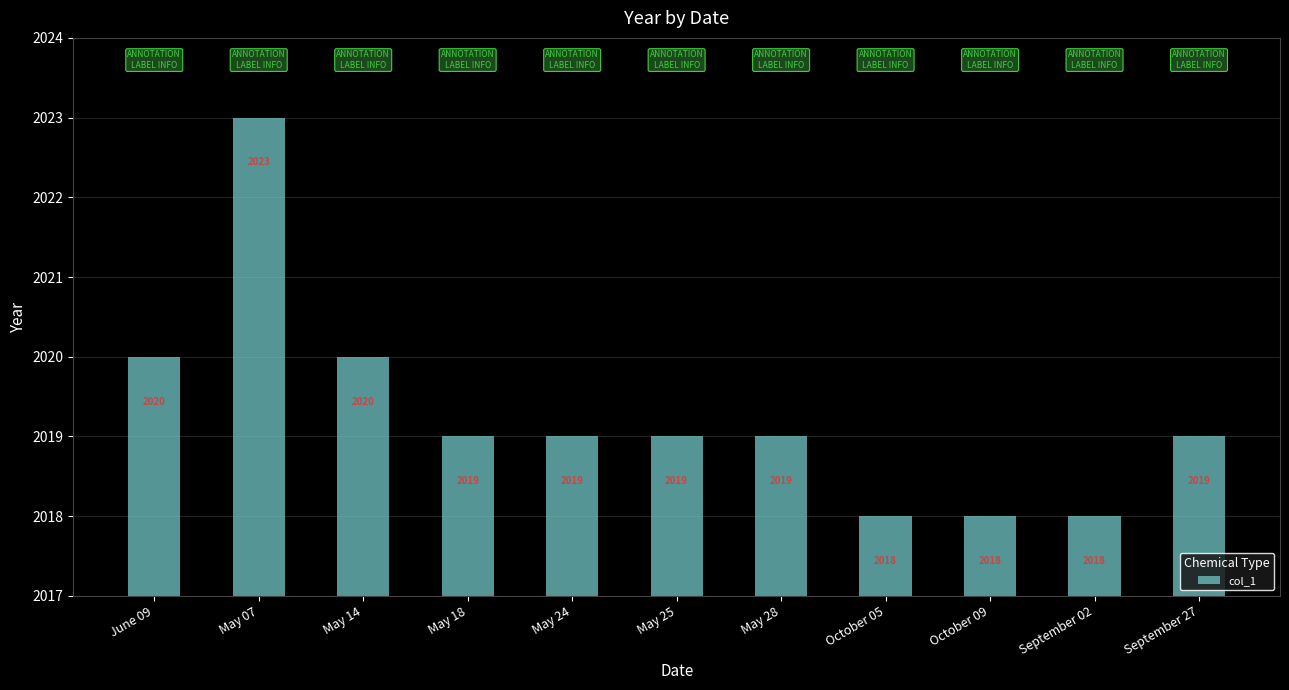

Count the values in the range 2018 to 2020.

10